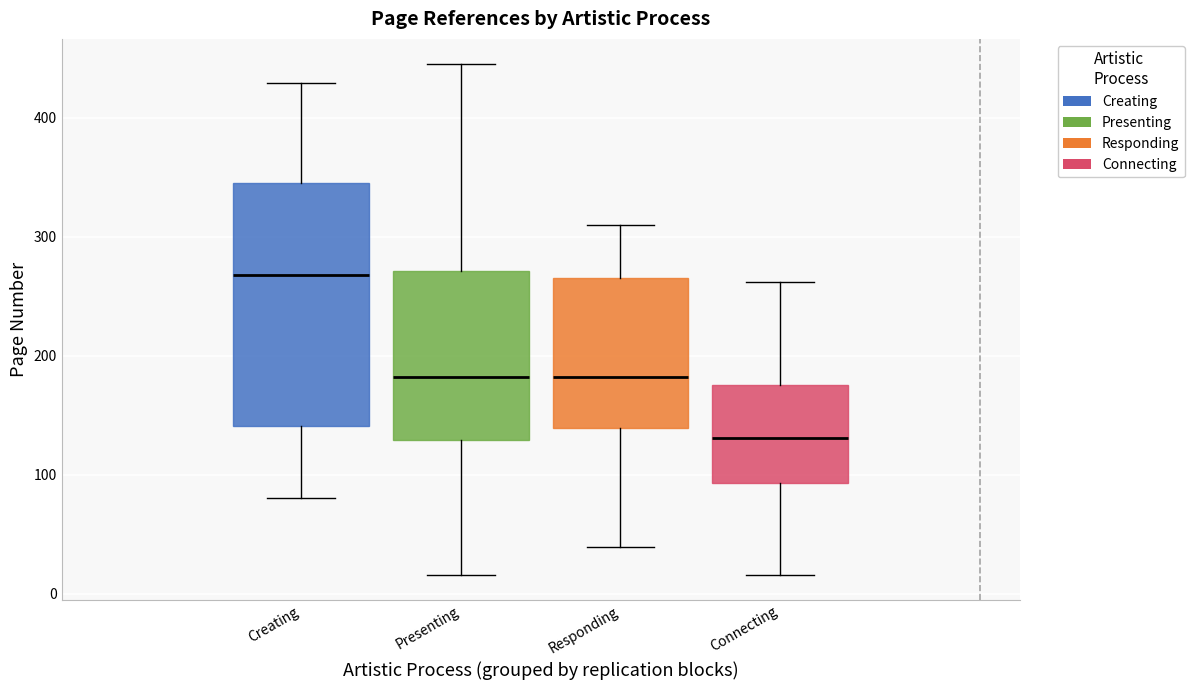

Which box is the tallest, from its lower edge to its upper edge?

Creating